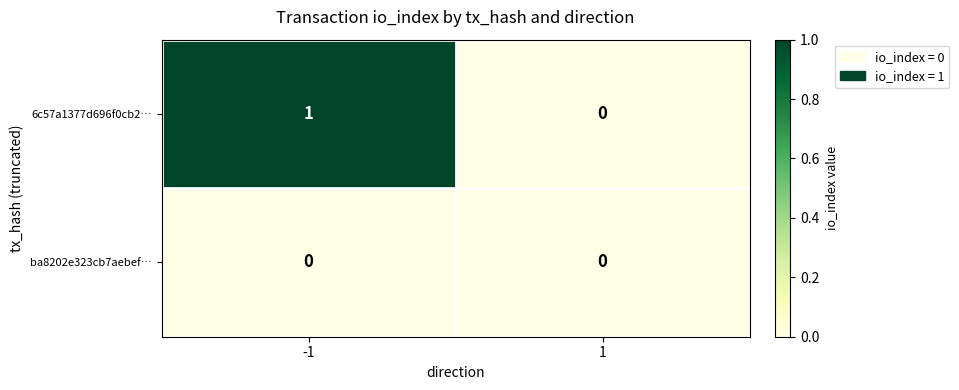

True or false: 6c57a1377d696f0cb2… has a value of 0 at 1.

True